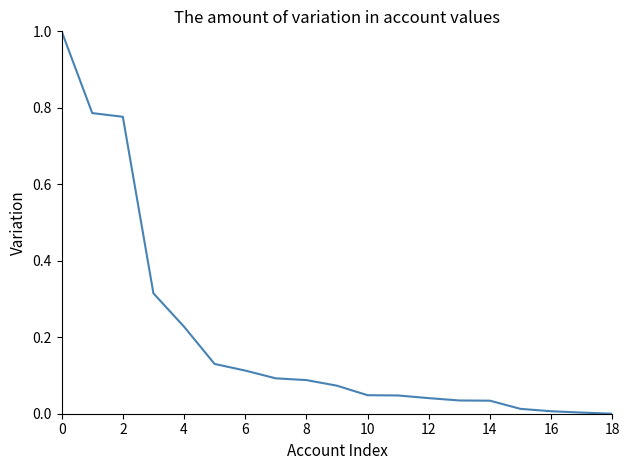

What is the difference between the maximum and minimum values?

1.0